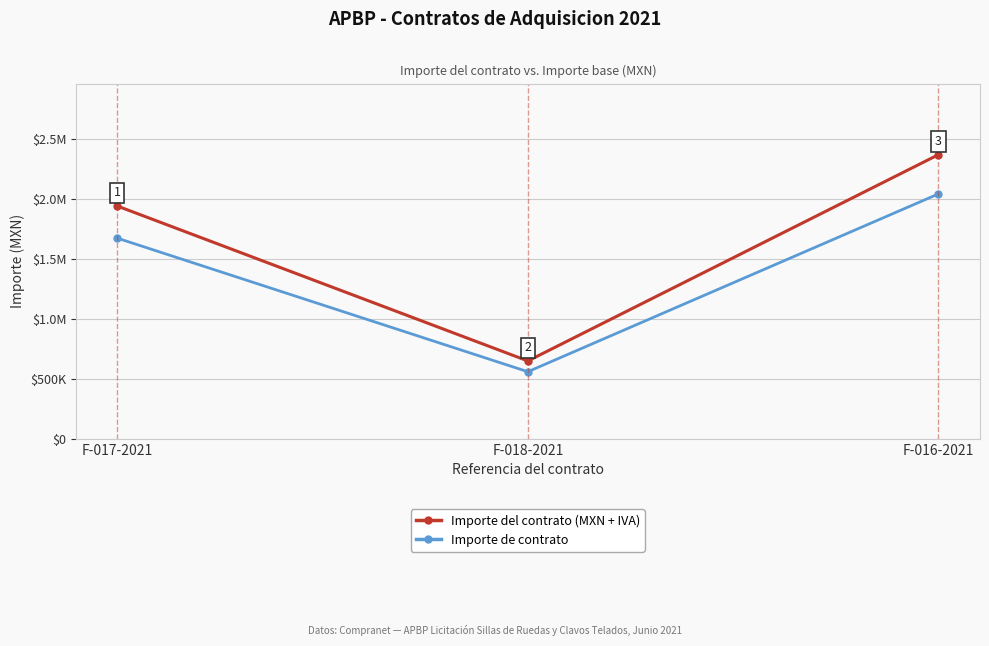

What is the maximum value for Importe de contrato?

2039400